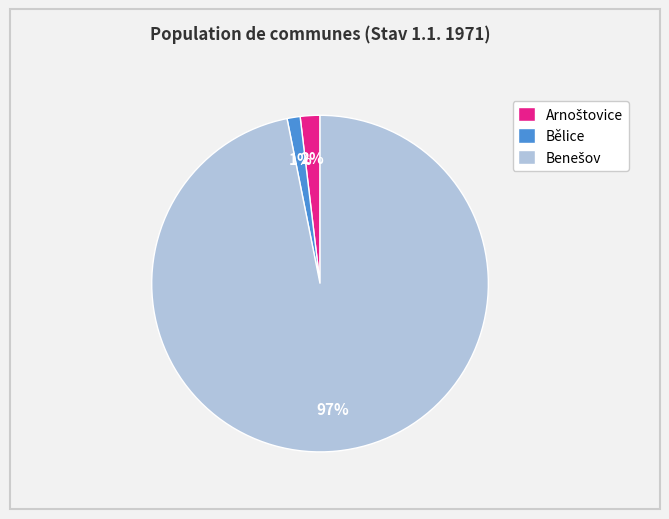

True or false: Bělice accounts for 8% of the total.

False